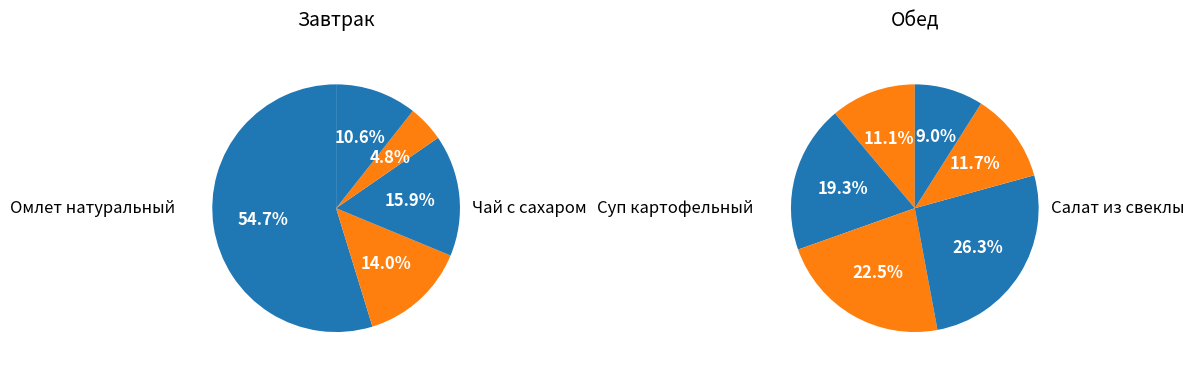

Count the number of slices in the pie.

11